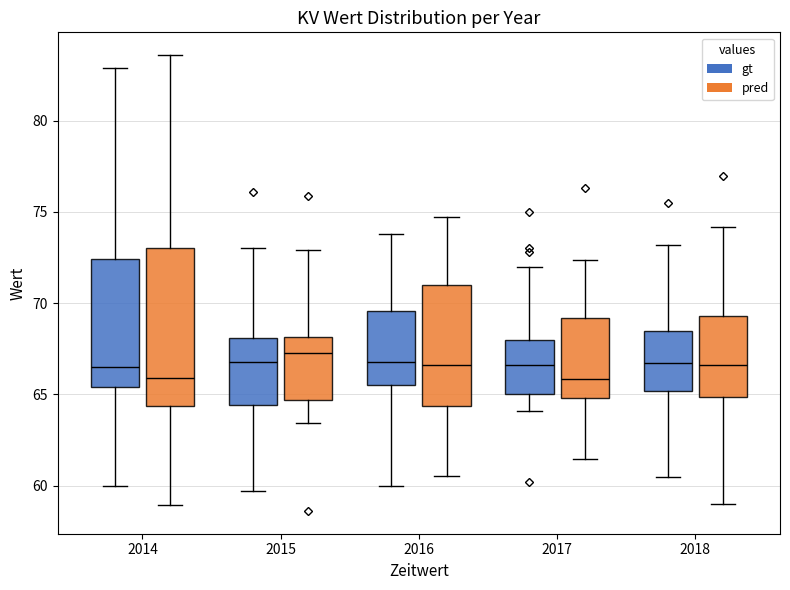

Comparing the boxes themselves (not the whiskers), which one is the tallest?

2014 (pred)